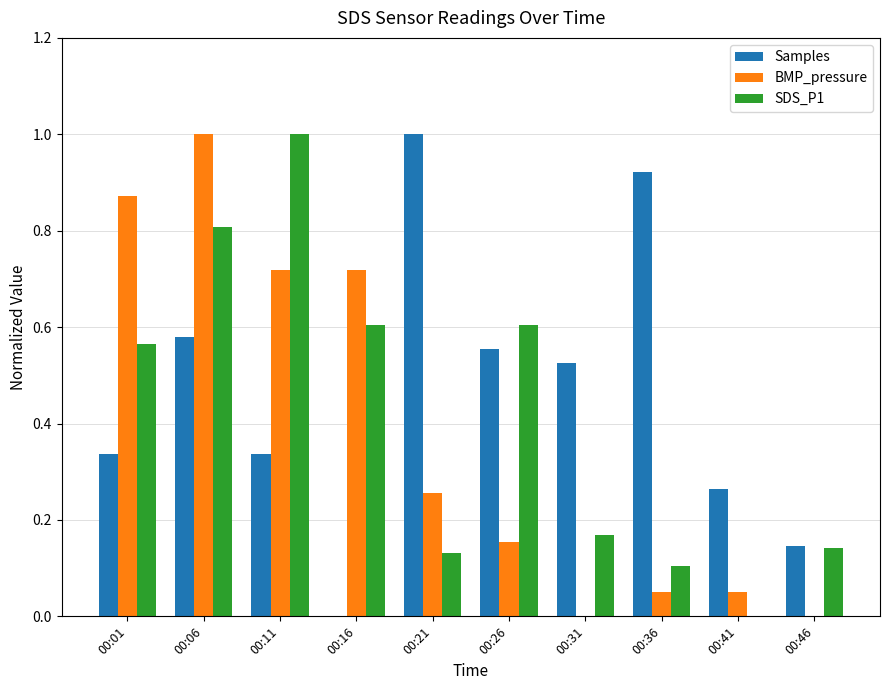

Between 00:06 and 00:41, which series saw the biggest shift?

BMP_pressure